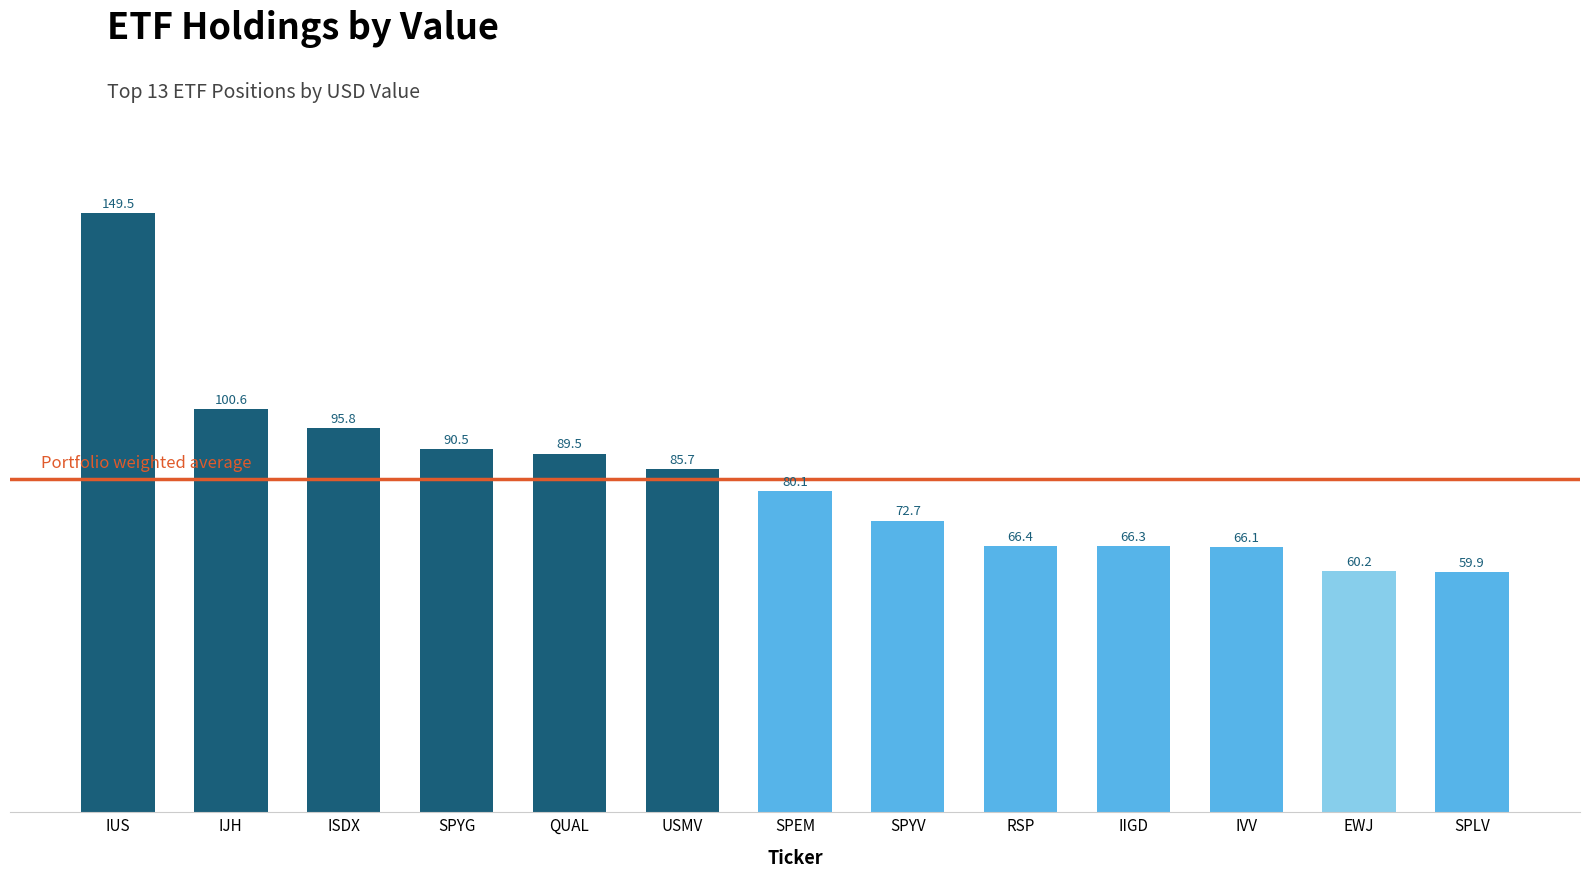

Read the value at IVV.

66.1